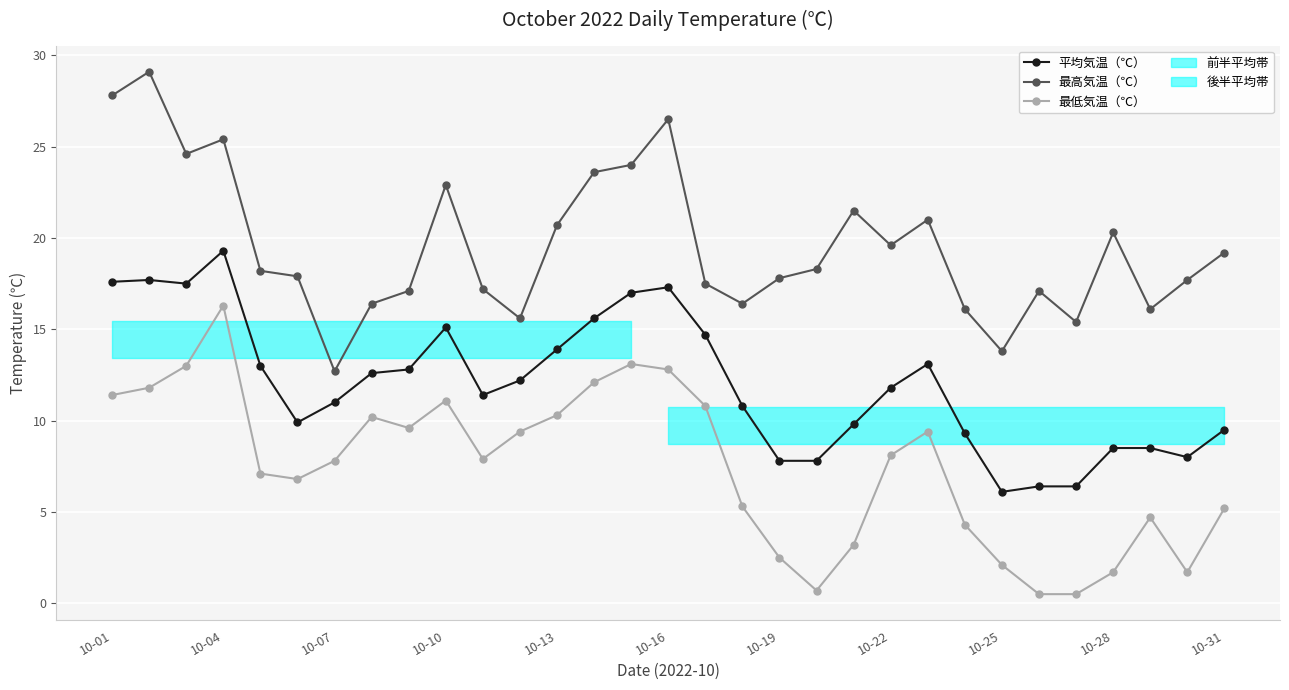

Which series has the widest spread of values?

最高気温（℃）